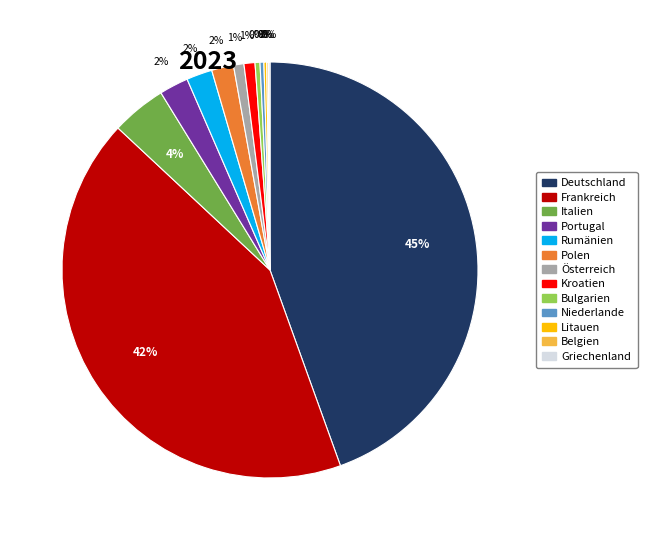

Which has a higher value, Deutschland or Rumänien?

Deutschland